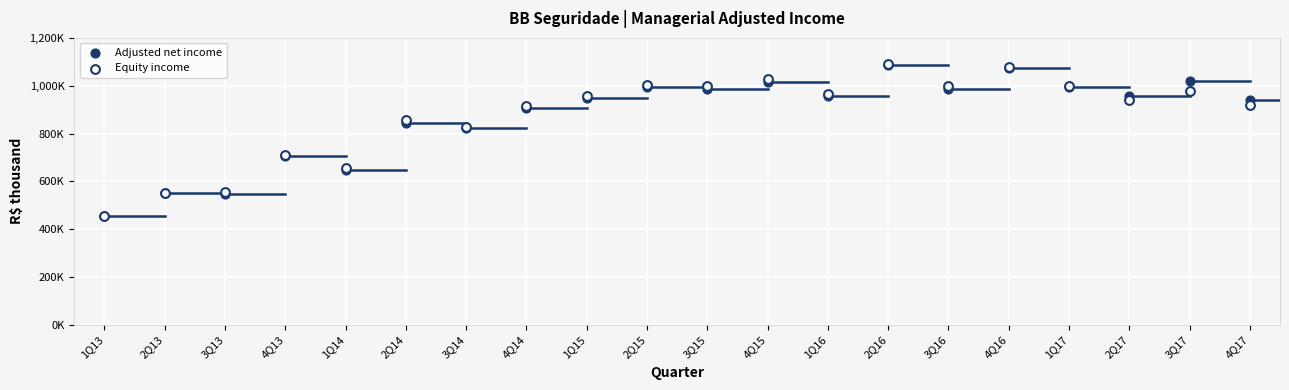

What are all the series names shown in the legend?

Adjusted net income, Equity income